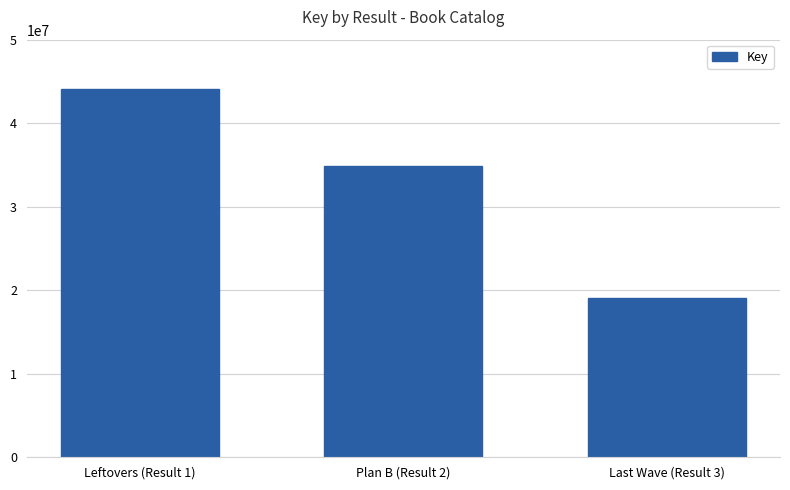

What is the difference between the maximum and minimum values?

24994178